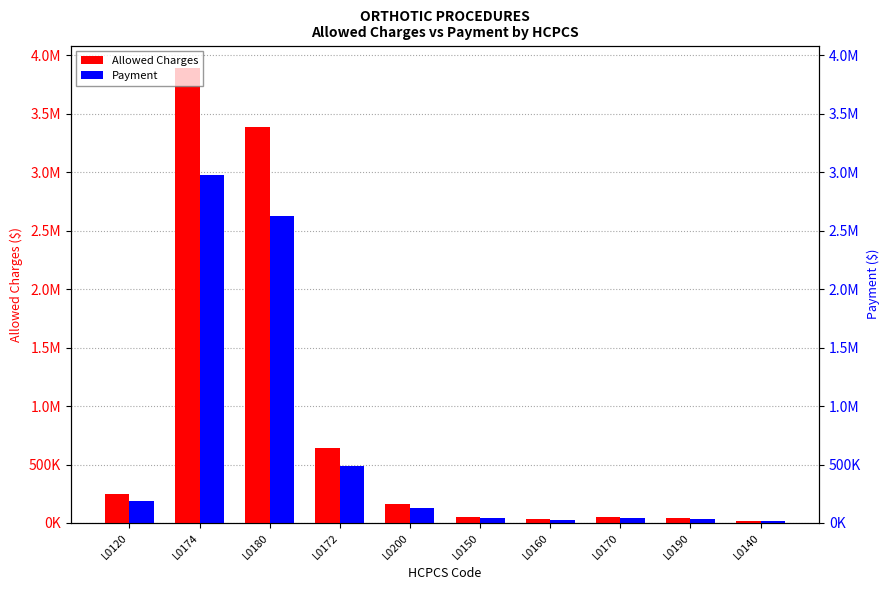

Rank the categories by Payment value from highest to lowest.

L0174, L0180, L0172, L0120, L0200, L0170, L0150, L0190, L0160, L0140